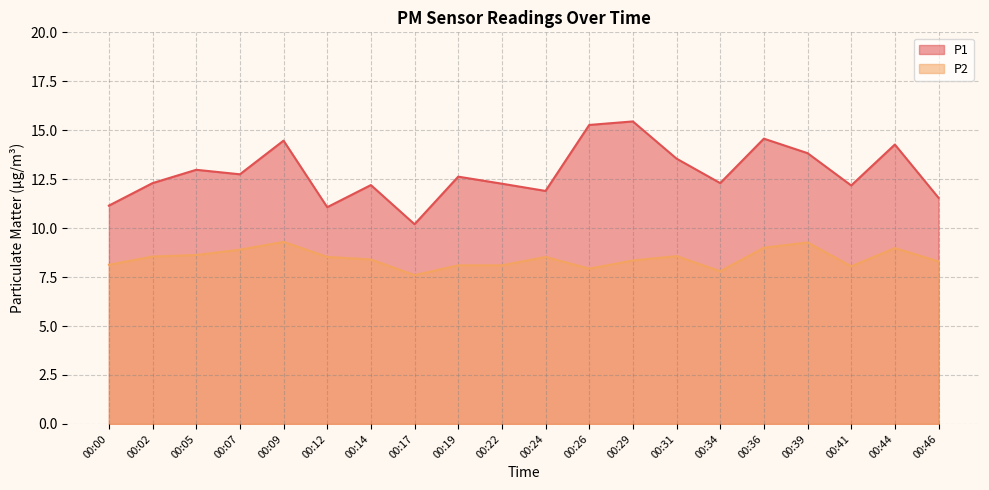

How many lines are shown in the chart?

2